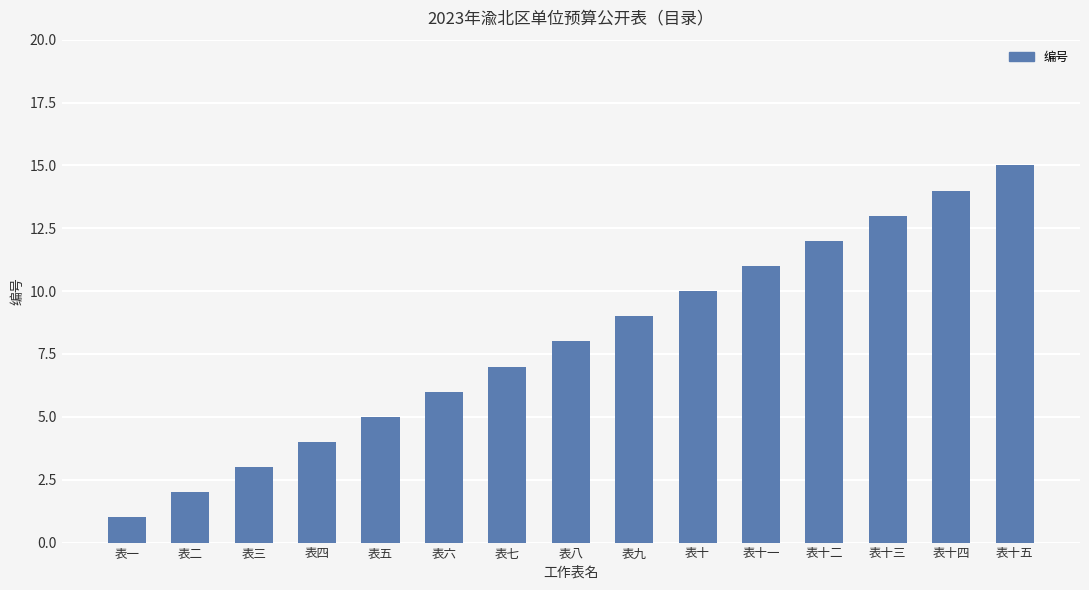

Count the number of categories in the chart.

15